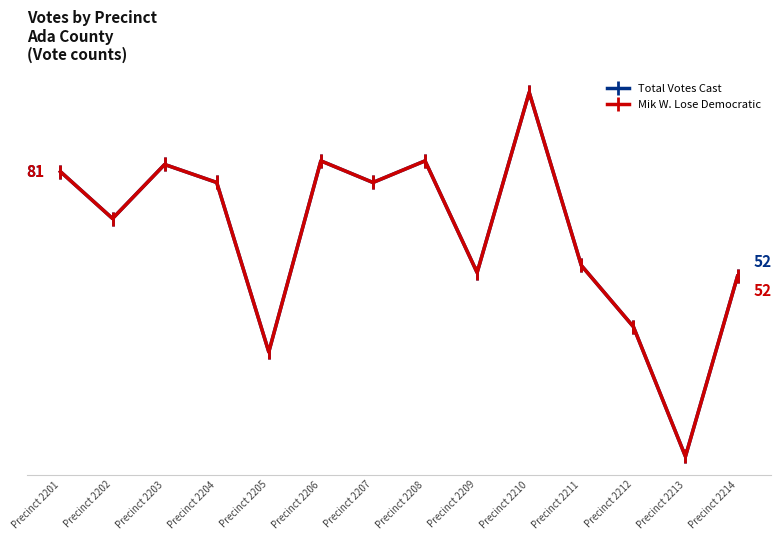

What is the value of the Mik W. Lose Democratic point at the 8th from the left?

84